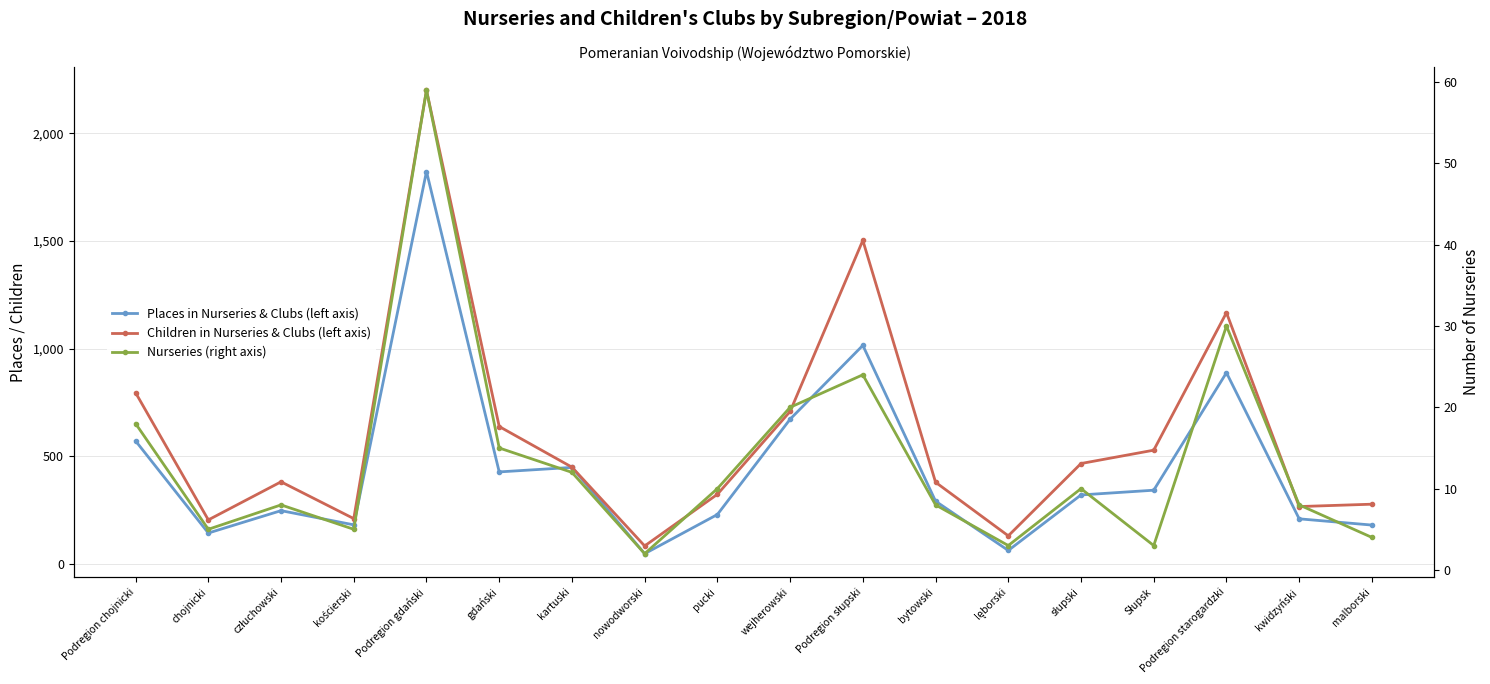

Reading left to right, transcribe all the data shown in this chart.

Places in Nurseries & Clubs (left axis): 571	143	247	181	1823	427	448	47	229	672	1015	291	62	320	342	888	209	180
Children in Nurseries & Clubs (left axis): 795	204	381	210	2201	638	449	83	323	708	1503	379	130	466	528	1167	266	277
Nurseries (right axis): 18	5	8	5	59	15	12	2	10	20	24	8	3	10	3	30	8	4